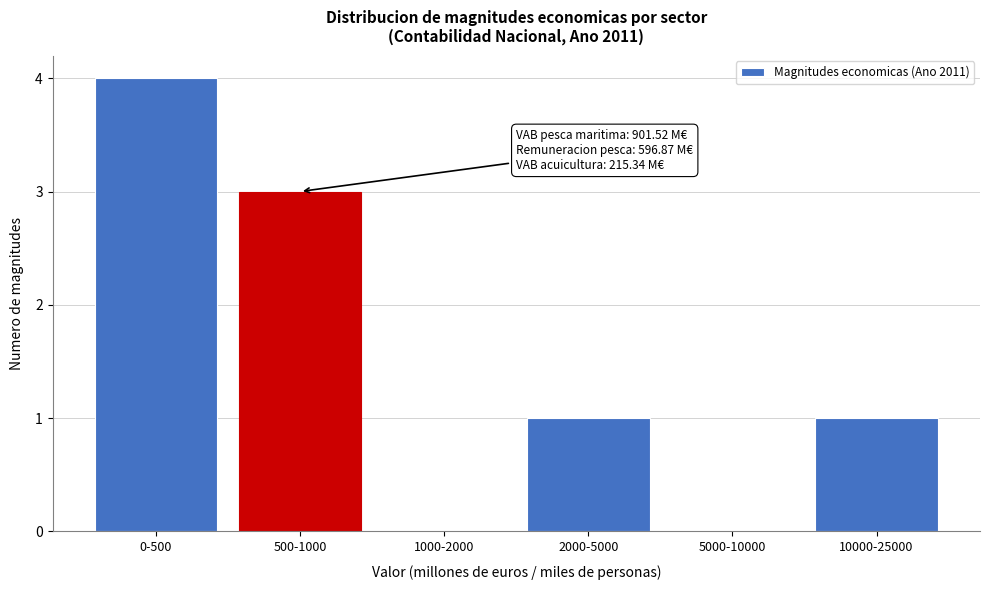

Reading right to left, list all the values displayed in this chart.

10000-25000=1	5000-10000=0	2000-5000=1	1000-2000=0	500-1000=3	0-500=4